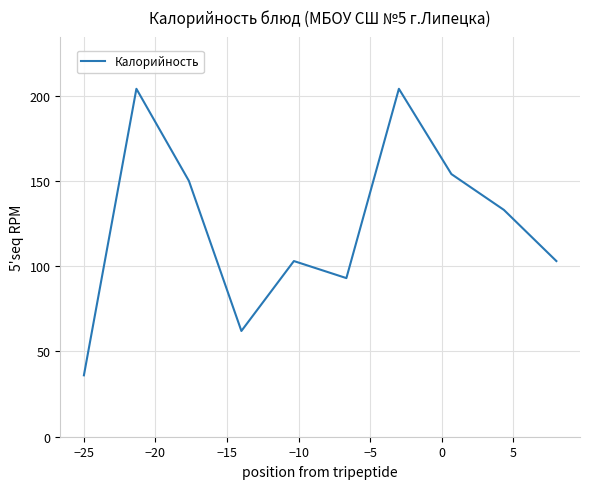

What is the difference between the maximum and minimum values?

168